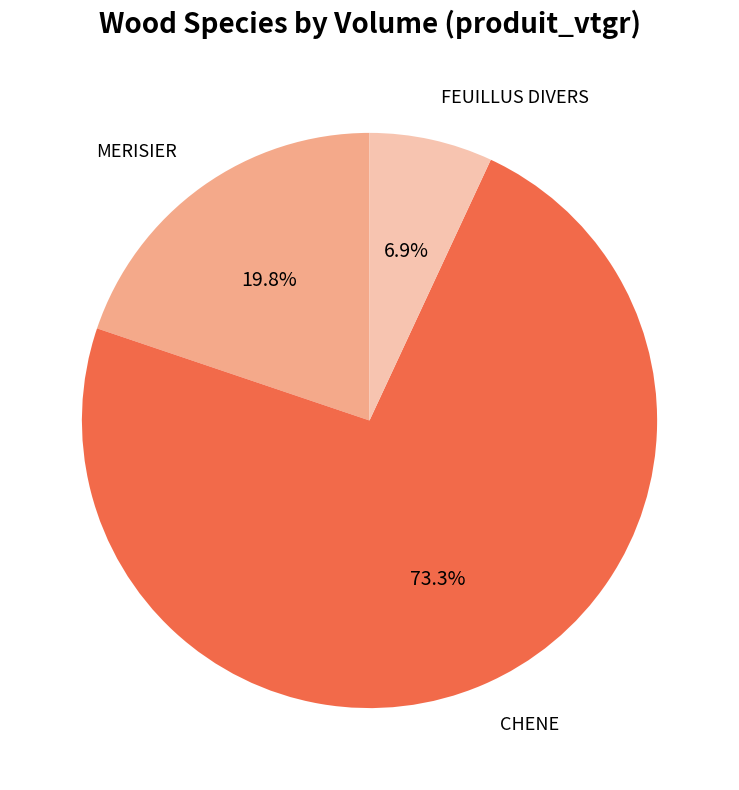

How many segments does this pie chart have?

3